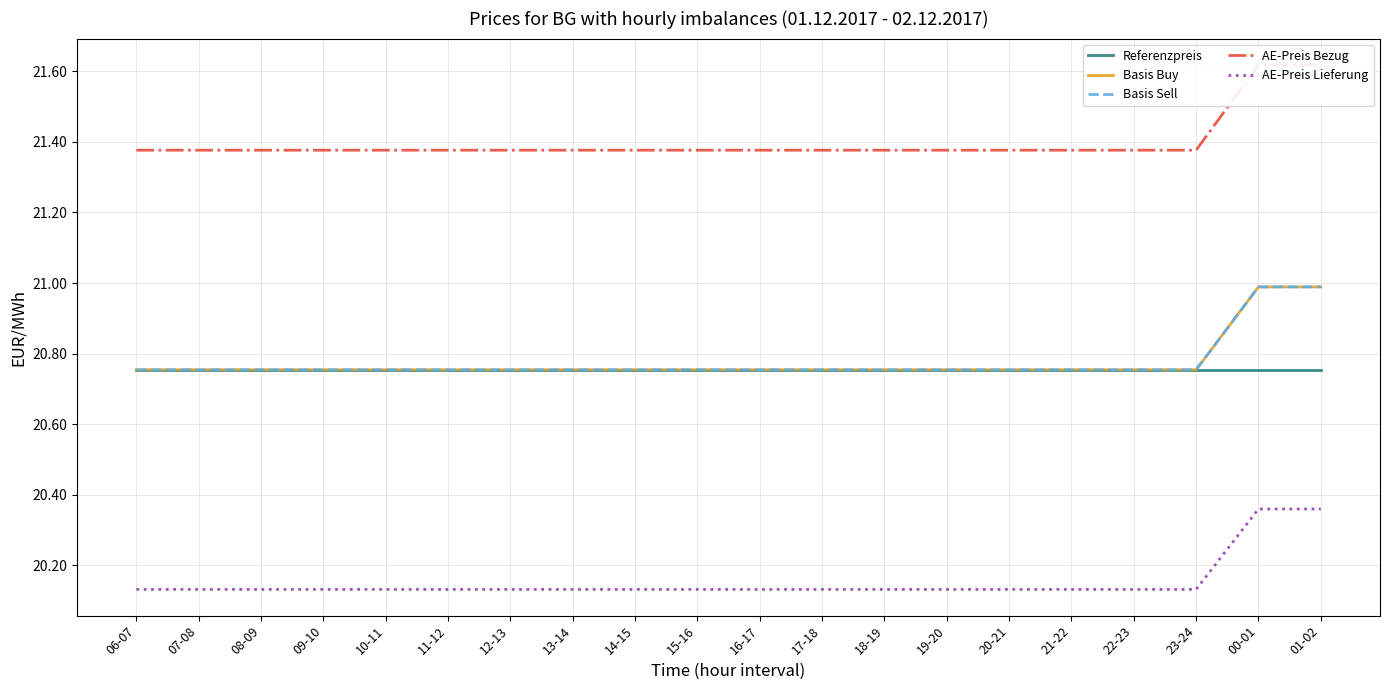

Count the number of categories in the chart.

20